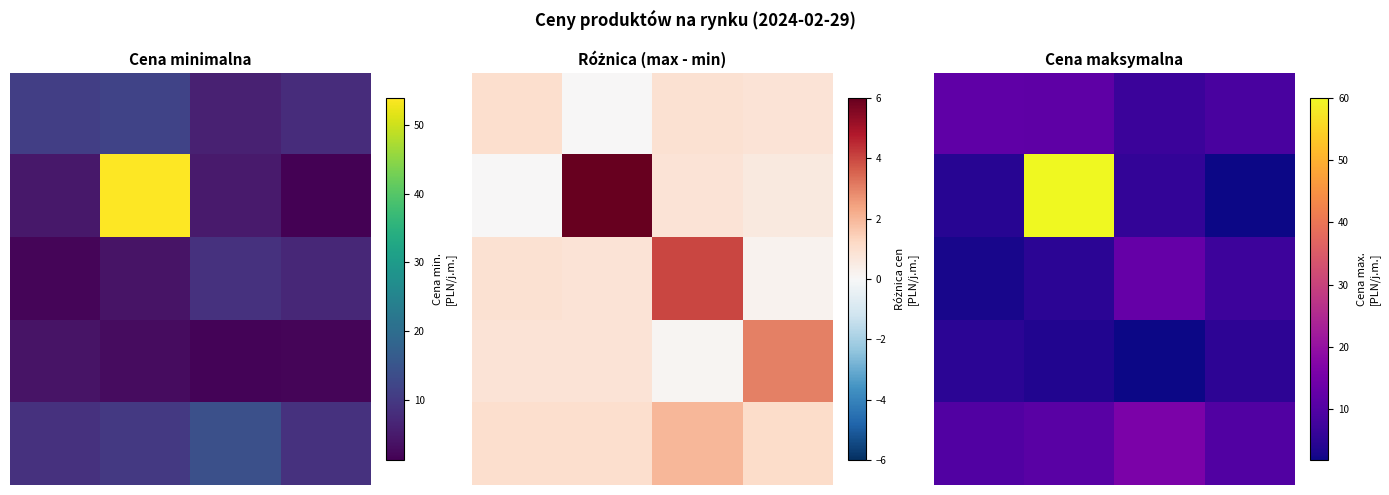

At 3.0, list the series in order from smallest to largest.

1, 3, 2, 0, 4